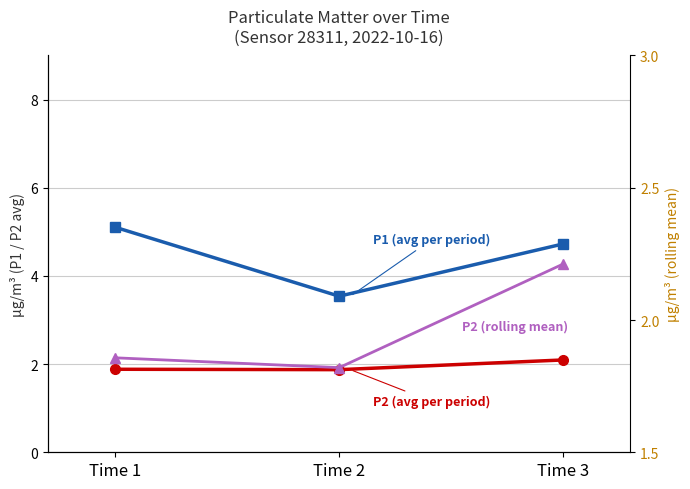

Which series changed the most between Time 2 and Time 3?

P1 (avg per period)